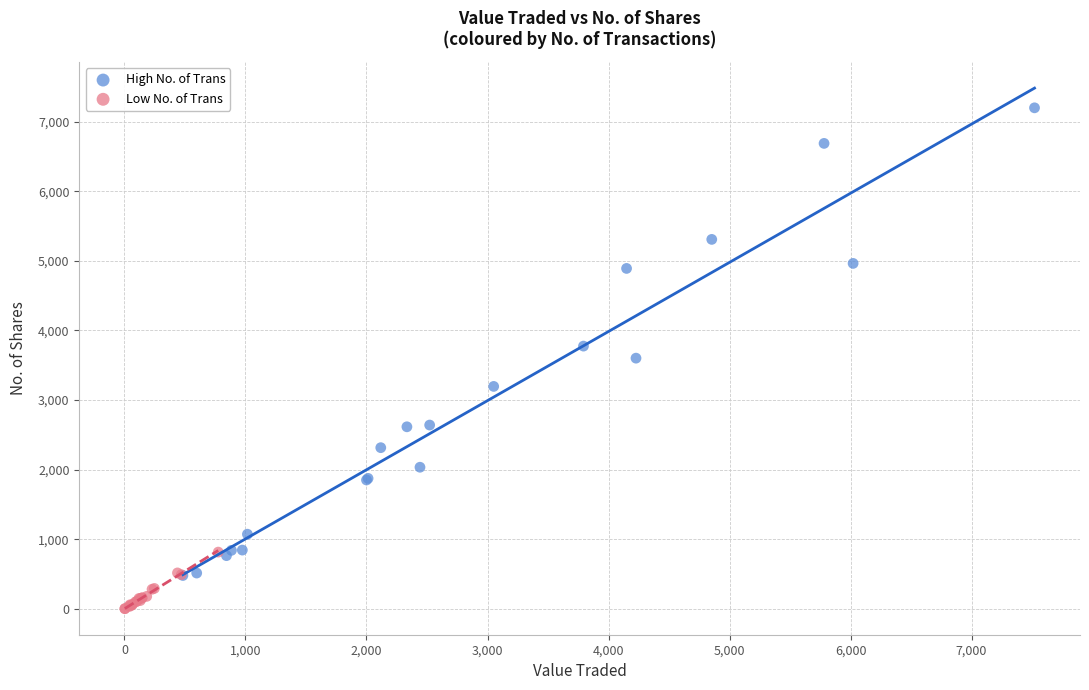

What are all the series names shown in the legend?

High No. of Trans, Low No. of Trans